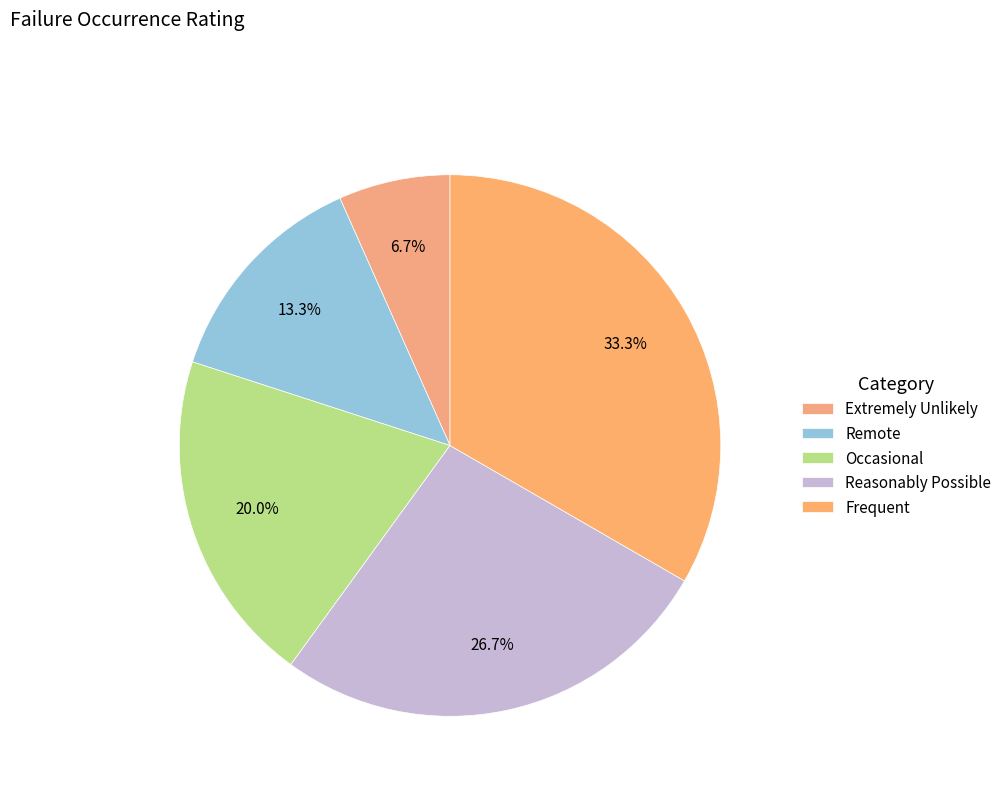

How many slices are in this pie chart?

5